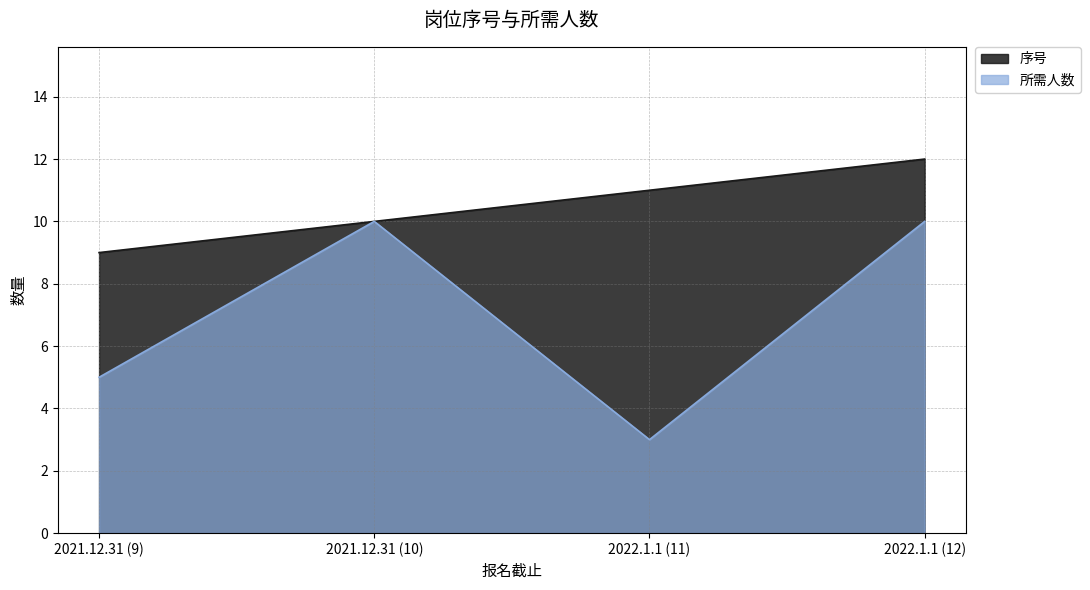

True or false: 序号 has more than 0 interior local peaks.

False